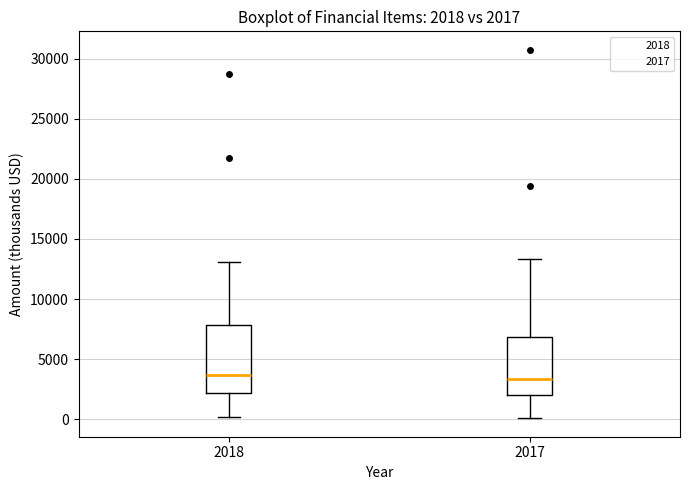

Which box is the tallest, from its lower edge to its upper edge?

2018